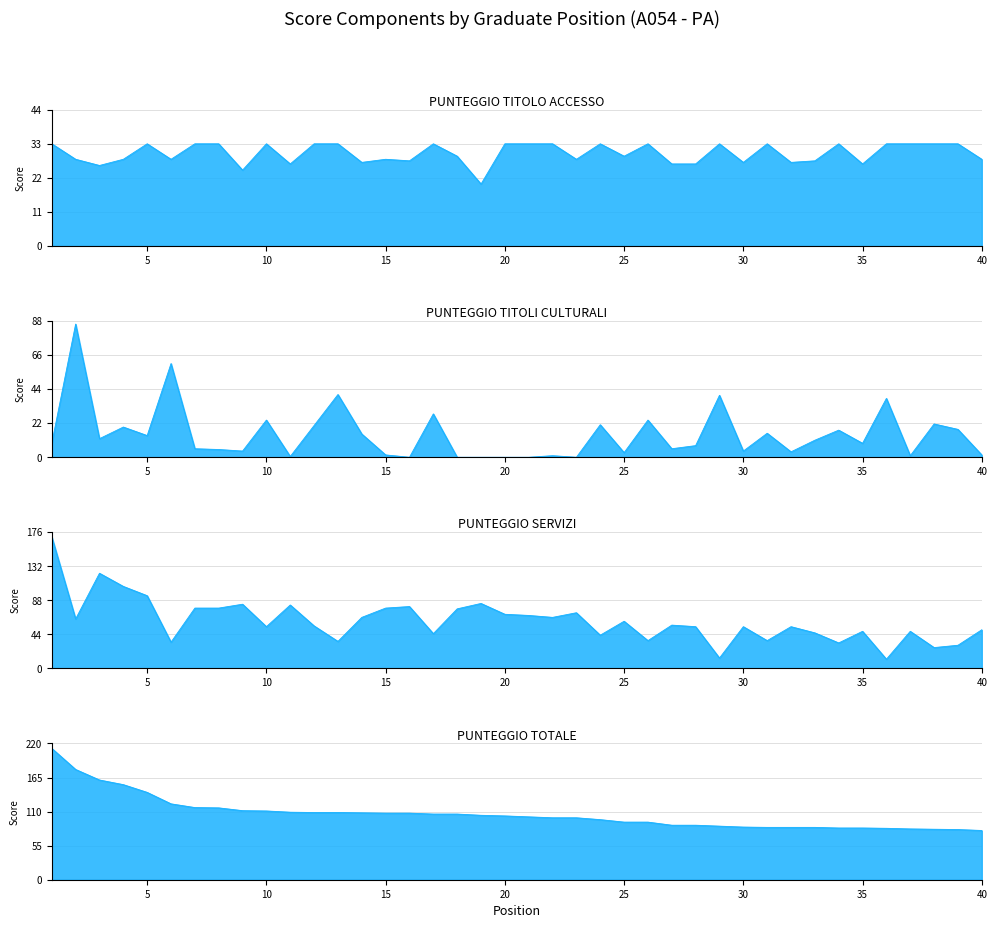

What are all the series names shown in the legend?

PUNTEGGIO TITOLO ACCESSO, PUNTEGGIO TITOLI CULTURALI, PUNTEGGIO SERVIZI, PUNTEGGIO TOTALE